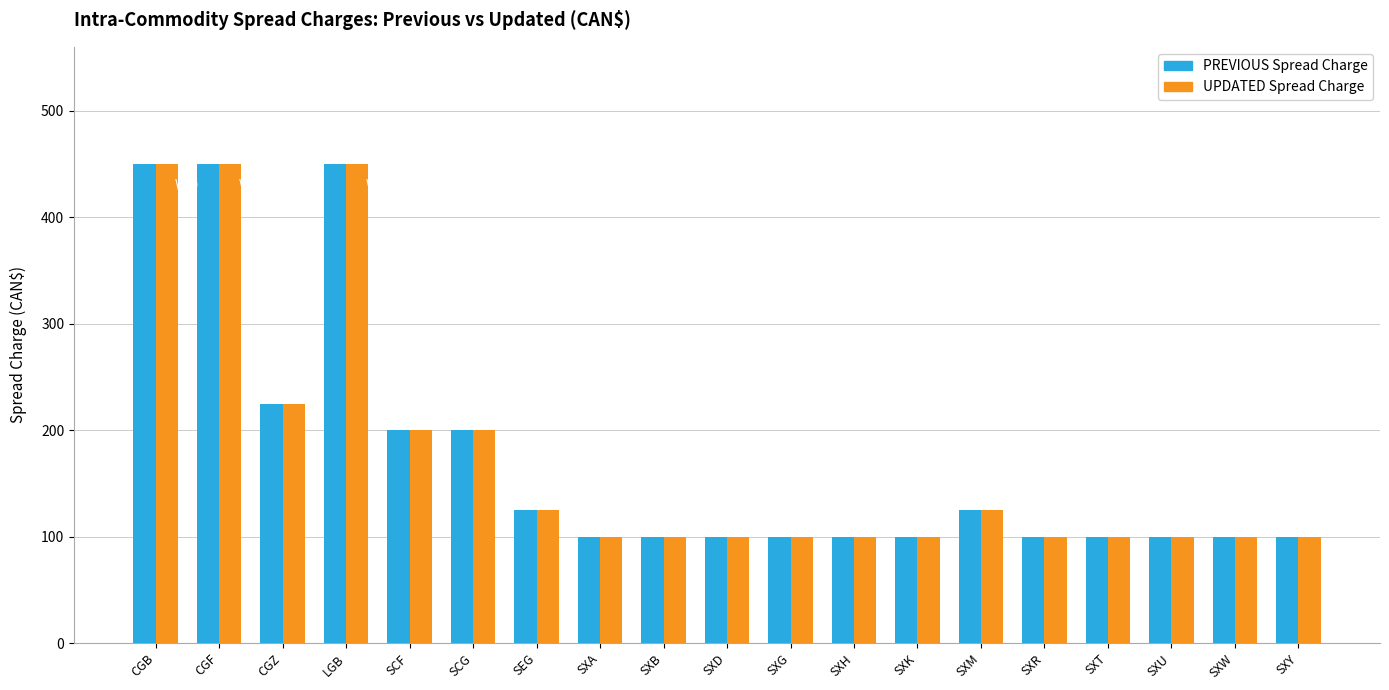

True or false: UPDATED Spread Charge has a value of 200 at SCF.

True